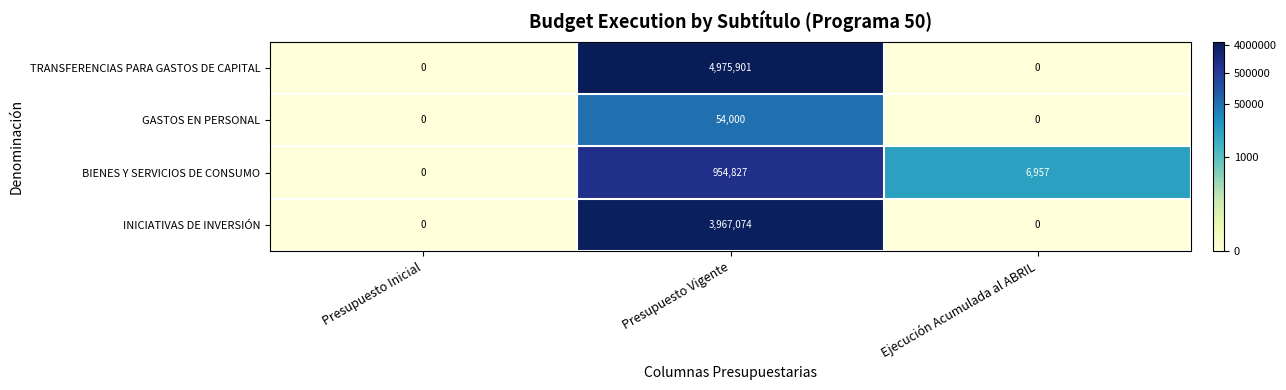

How many distinct data groups are displayed?

4